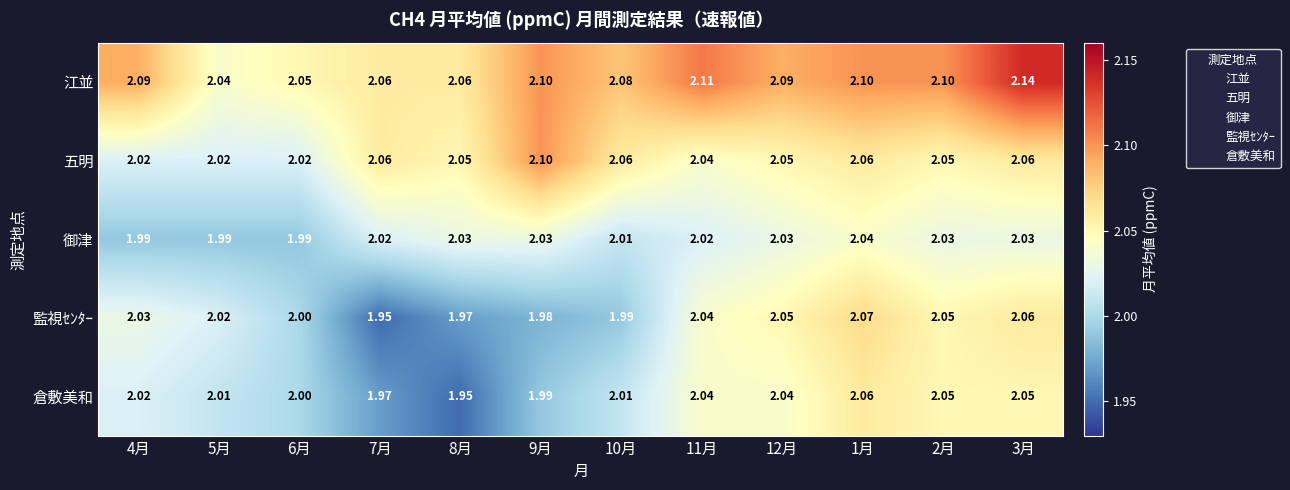

Which series has the widest spread of values?

監視ｾﾝﾀｰ